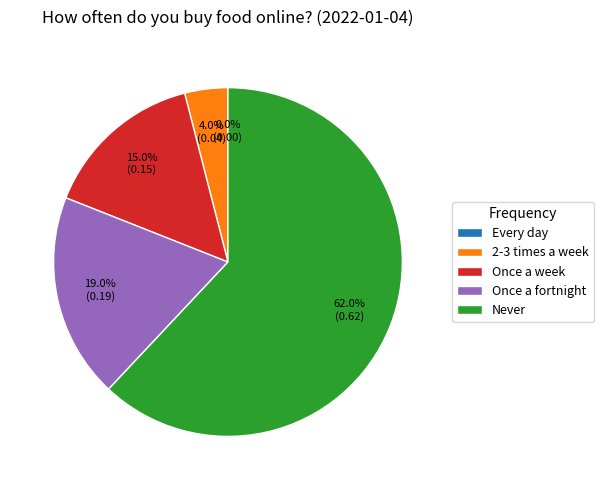

Which category has the biggest portion of the pie?

Never